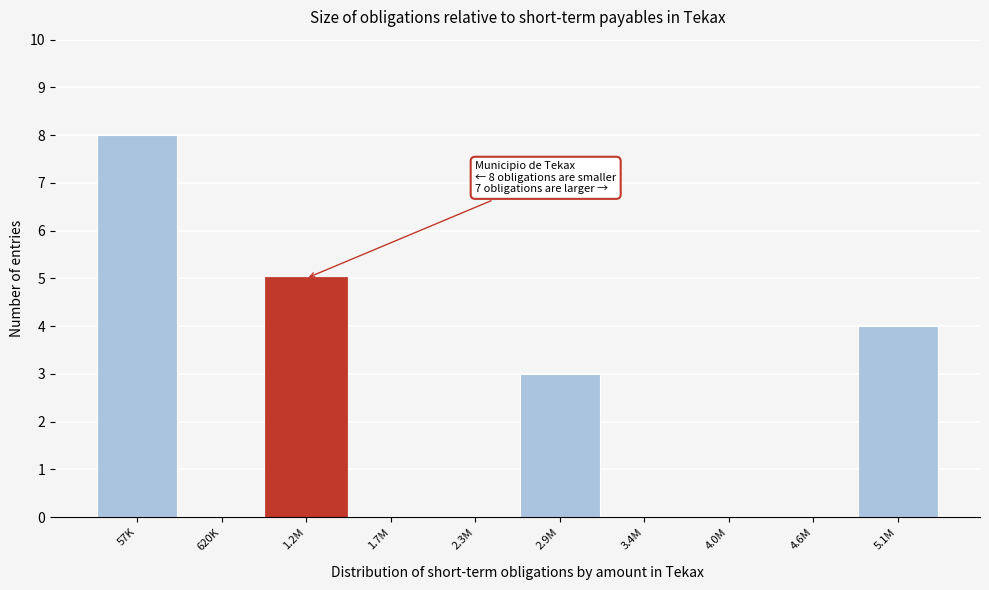

Reading left to right, transcribe all the data shown in this chart.

57K=8	620K=0	1.2M=5	1.7M=0	2.3M=0	2.9M=3	3.4M=0	4.0M=0	4.6M=0	5.1M=4